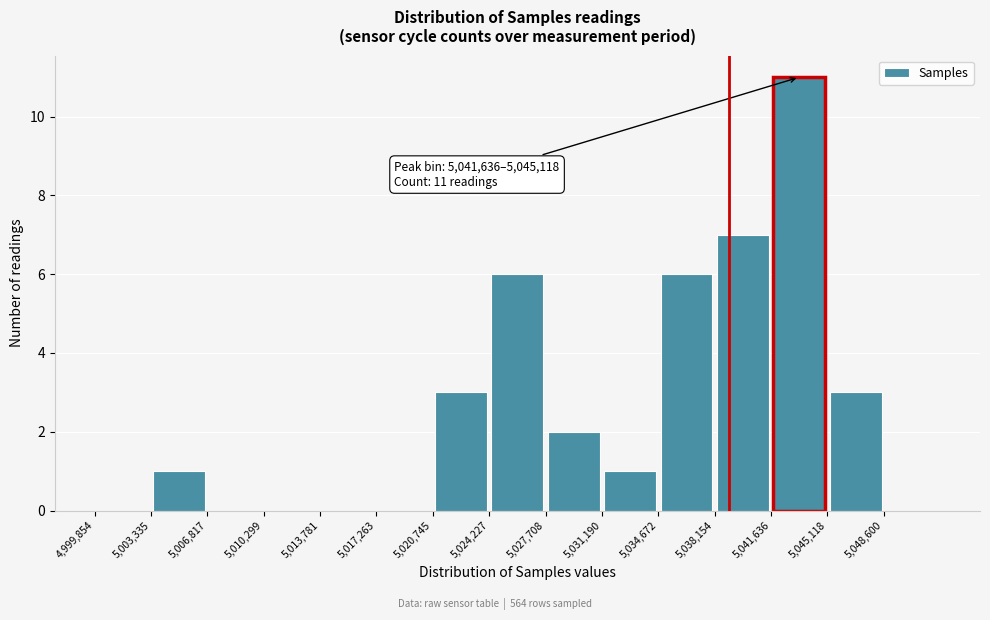

Which range on the x-axis has the tallest bar?

5041500 to 5045000